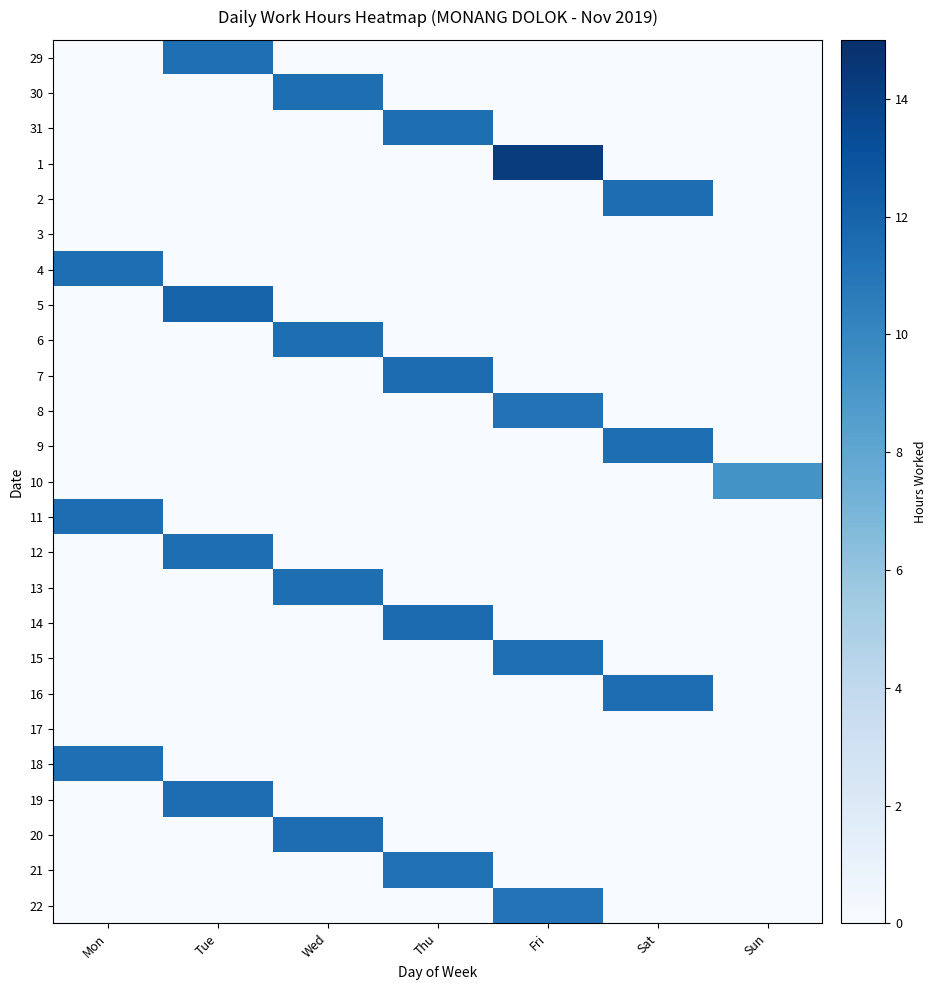

Reading left to right, extract all data points from this chart.

29: Mon=0.0	Tue=11.3	Wed=0.0	Thu=0.0	Fri=0.0	Sat=0.0	Sun=0.0
30: Mon=0.0	Tue=0.0	Wed=11.4	Thu=0.0	Fri=0.0	Sat=0.0	Sun=0.0
31: Mon=0.0	Tue=0.0	Wed=0.0	Thu=11.4	Fri=0.0	Sat=0.0	Sun=0.0
1: Mon=0.0	Tue=0.0	Wed=0.0	Thu=0.0	Fri=14.2	Sat=0.0	Sun=0.0
2: Mon=0.0	Tue=0.0	Wed=0.0	Thu=0.0	Fri=0.0	Sat=11.5	Sun=0.0
3: Mon=0.0	Tue=0.0	Wed=0.0	Thu=0.0	Fri=0.0	Sat=0.0	Sun=0.0
4: Mon=11.4	Tue=0.0	Wed=0.0	Thu=0.0	Fri=0.0	Sat=0.0	Sun=0.0
5: Mon=0.0	Tue=12.0	Wed=0.0	Thu=0.0	Fri=0.0	Sat=0.0	Sun=0.0
6: Mon=0.0	Tue=0.0	Wed=11.4	Thu=0.0	Fri=0.0	Sat=0.0	Sun=0.0
7: Mon=0.0	Tue=0.0	Wed=0.0	Thu=11.5	Fri=0.0	Sat=0.0	Sun=0.0
8: Mon=0.0	Tue=0.0	Wed=0.0	Thu=0.0	Fri=11.1	Sat=0.0	Sun=0.0
9: Mon=0.0	Tue=0.0	Wed=0.0	Thu=0.0	Fri=0.0	Sat=11.4	Sun=0.0
10: Mon=0.0	Tue=0.0	Wed=0.0	Thu=0.0	Fri=0.0	Sat=0.0	Sun=9.3
11: Mon=11.4	Tue=0.0	Wed=0.0	Thu=0.0	Fri=0.0	Sat=0.0	Sun=0.0
12: Mon=0.0	Tue=11.4	Wed=0.0	Thu=0.0	Fri=0.0	Sat=0.0	Sun=0.0
13: Mon=0.0	Tue=0.0	Wed=11.4	Thu=0.0	Fri=0.0	Sat=0.0	Sun=0.0
14: Mon=0.0	Tue=0.0	Wed=0.0	Thu=11.6	Fri=0.0	Sat=0.0	Sun=0.0
15: Mon=0.0	Tue=0.0	Wed=0.0	Thu=0.0	Fri=11.3	Sat=0.0	Sun=0.0
16: Mon=0.0	Tue=0.0	Wed=0.0	Thu=0.0	Fri=0.0	Sat=11.4	Sun=0.0
17: Mon=0.0	Tue=0.0	Wed=0.0	Thu=0.0	Fri=0.0	Sat=0.0	Sun=0.0
18: Mon=11.3	Tue=0.0	Wed=0.0	Thu=0.0	Fri=0.0	Sat=0.0	Sun=0.0
19: Mon=0.0	Tue=11.4	Wed=0.0	Thu=0.0	Fri=0.0	Sat=0.0	Sun=0.0
20: Mon=0.0	Tue=0.0	Wed=11.4	Thu=0.0	Fri=0.0	Sat=0.0	Sun=0.0
21: Mon=0.0	Tue=0.0	Wed=0.0	Thu=11.3	Fri=0.0	Sat=0.0	Sun=0.0
22: Mon=0.0	Tue=0.0	Wed=0.0	Thu=0.0	Fri=11.1	Sat=0.0	Sun=0.0